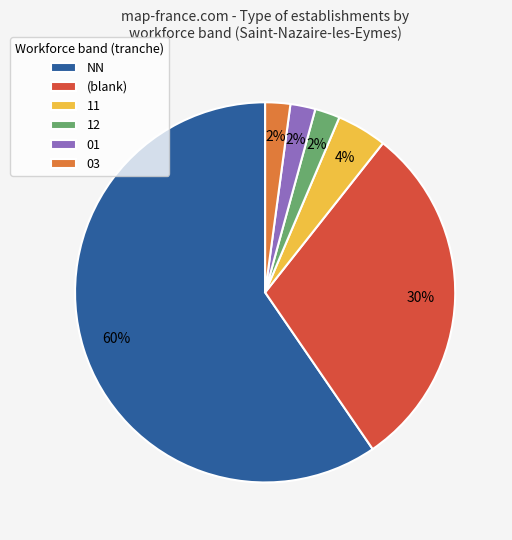

To the nearest percent, what is the combined percentage of 12 and 11?

6%